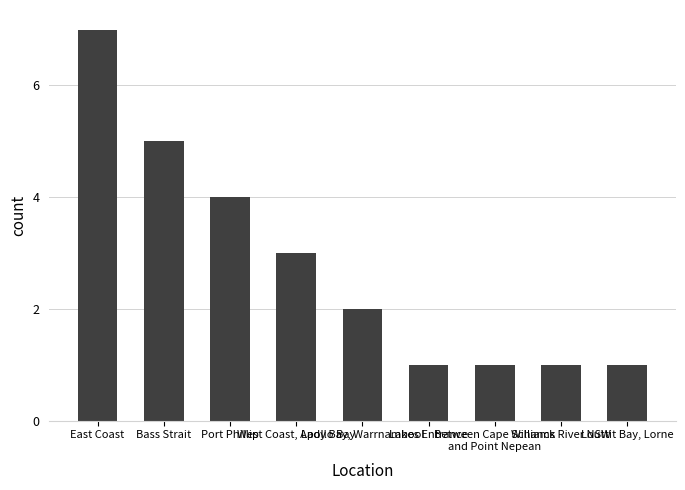

What is the smallest value displayed?

1